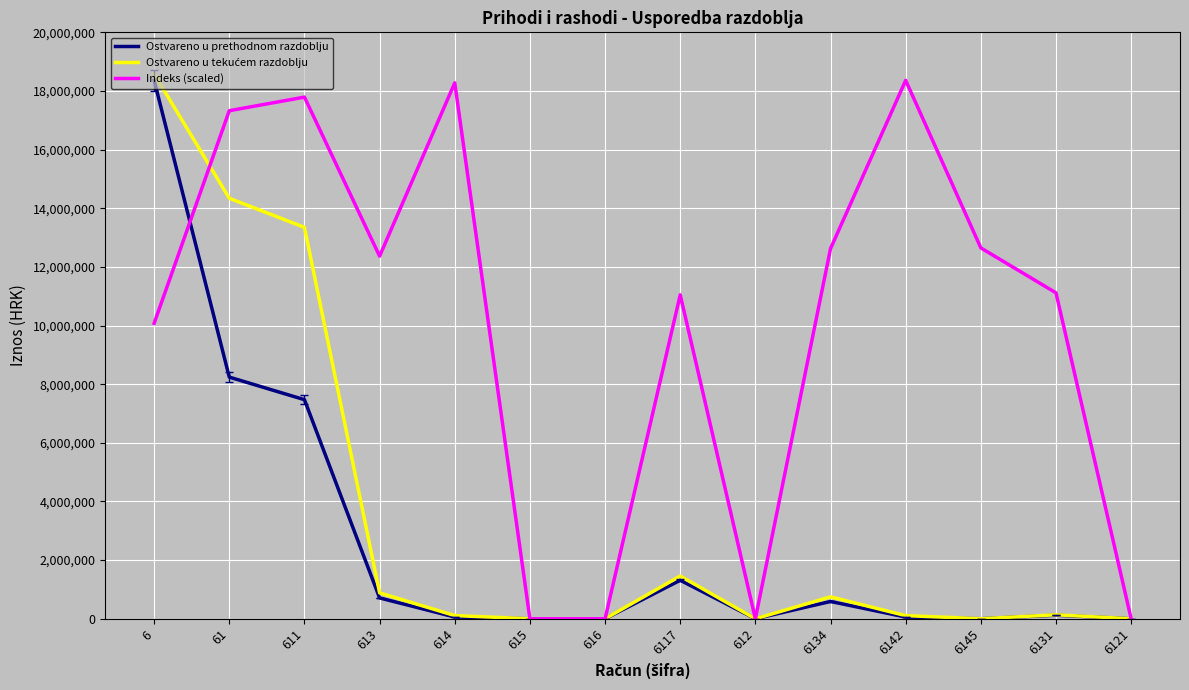

What is the greatest value displayed?

18579954.5